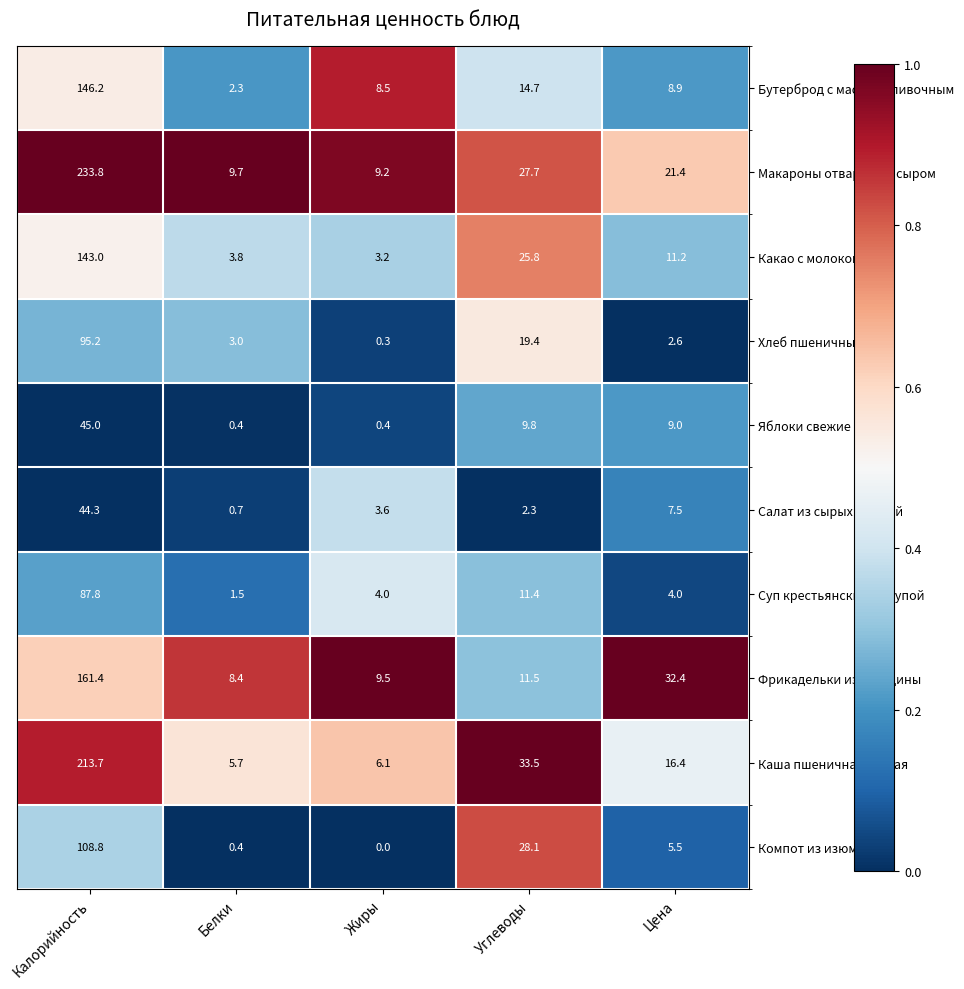

What is the total value across all series at Углеводы?

184.2